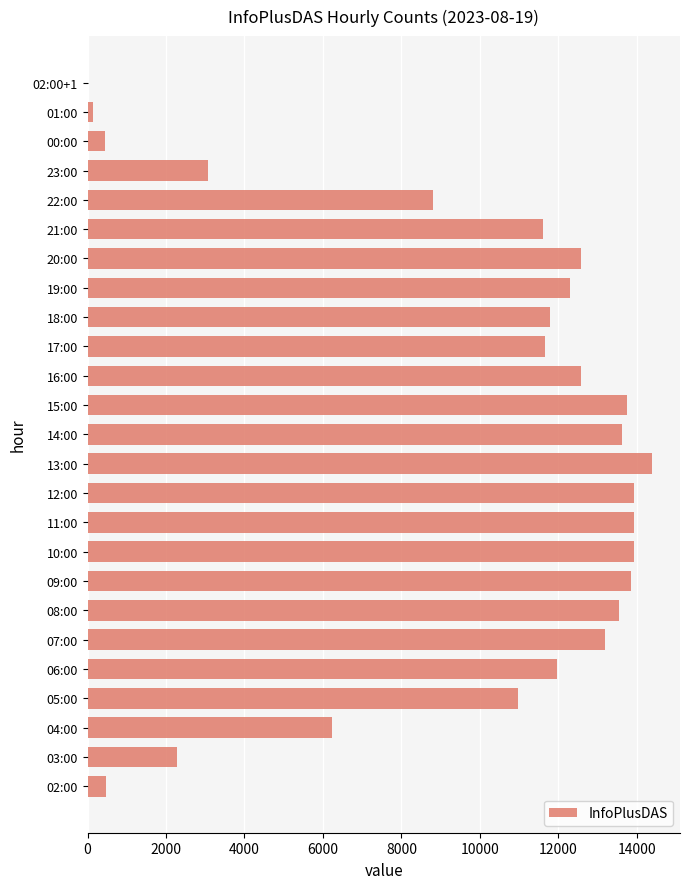

What is the ratio of the value at 16:00 to the value at 08:00?

0.9